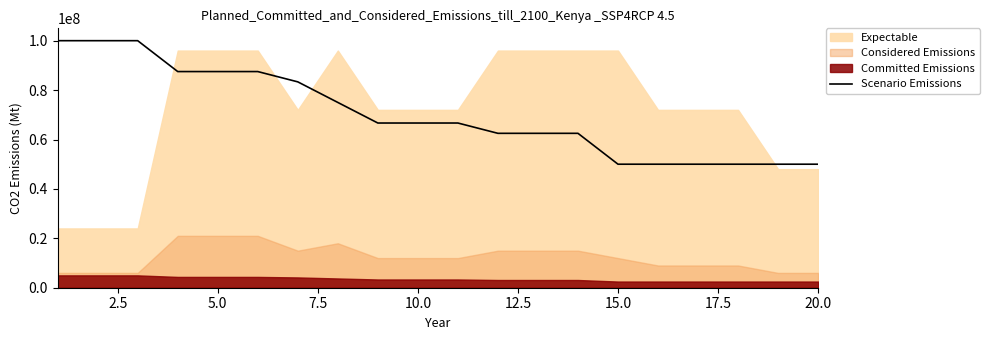

What is the average value?

70417000